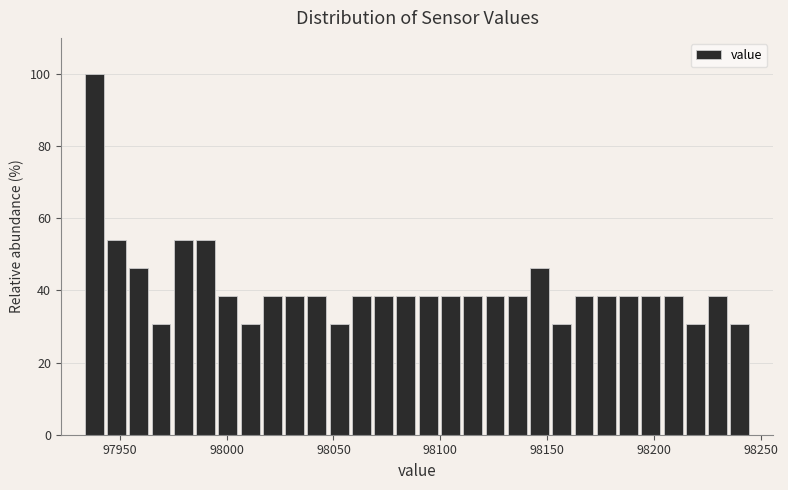

Read against the x-axis, roughly where is the centre of the tallest bar?

97940